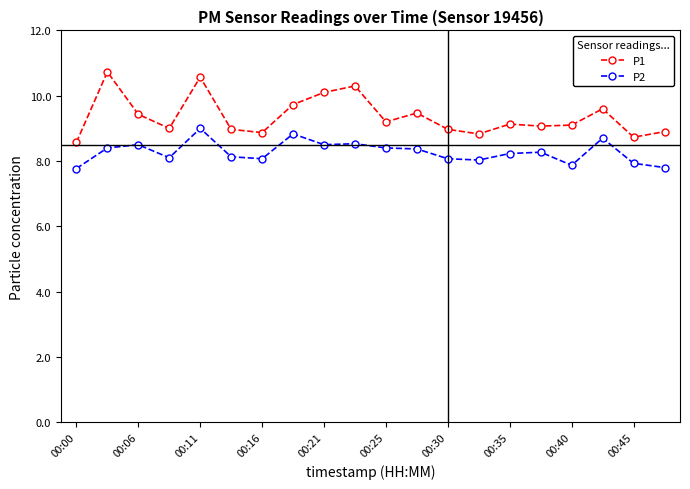

What are all the series names shown in the legend?

P1, P2